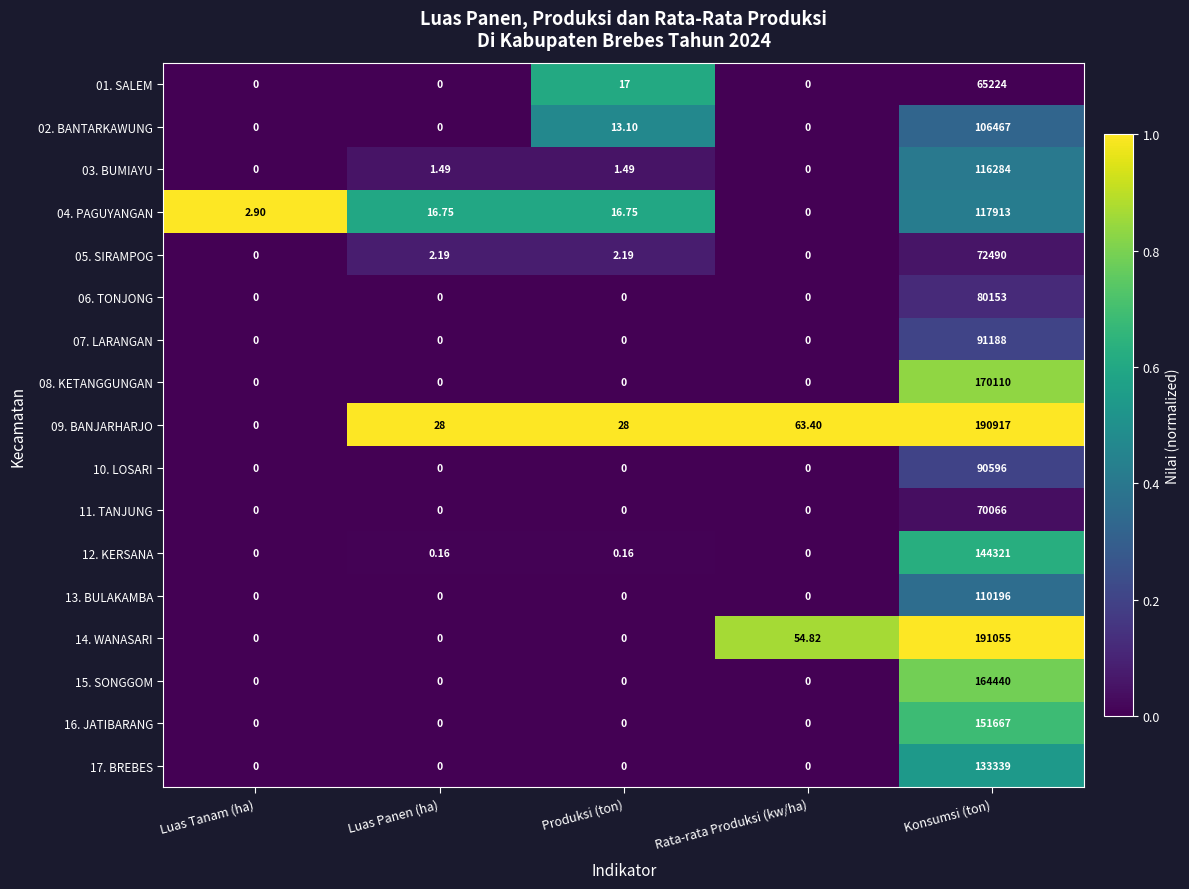

Which category has the highest value across all series?

Konsumsi (ton)